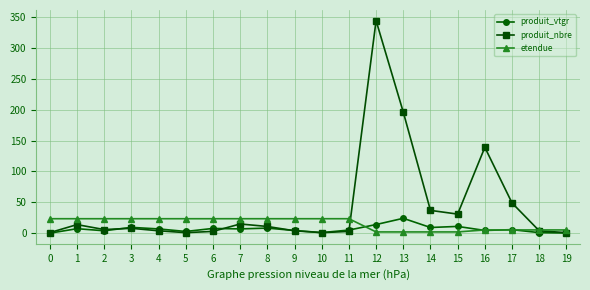

True or false: produit_nbre and produit_vtgr cross at least once.

True